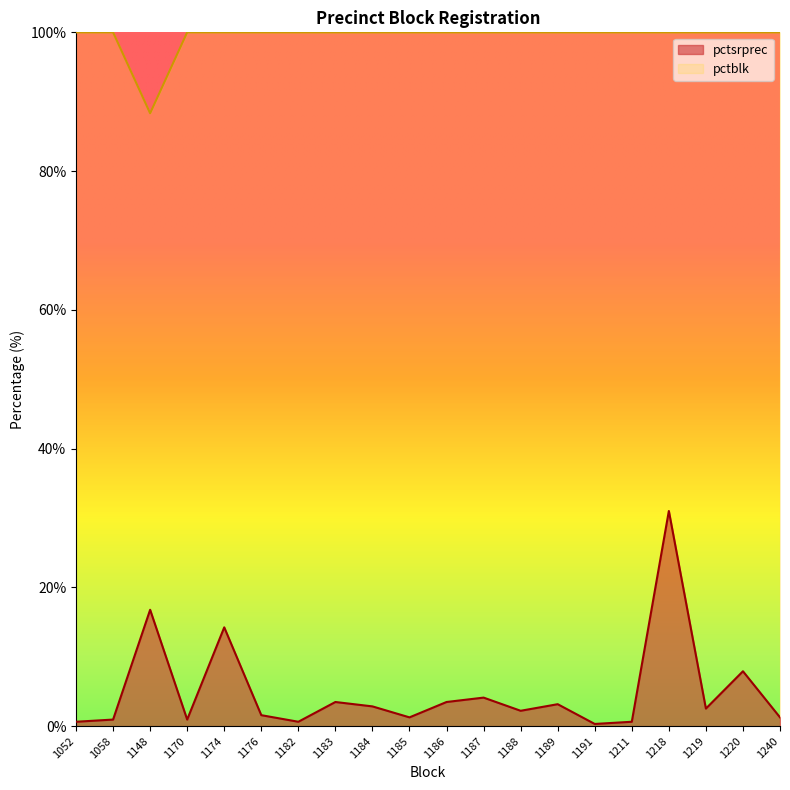

At which label is pctblk closest to 94?

1148